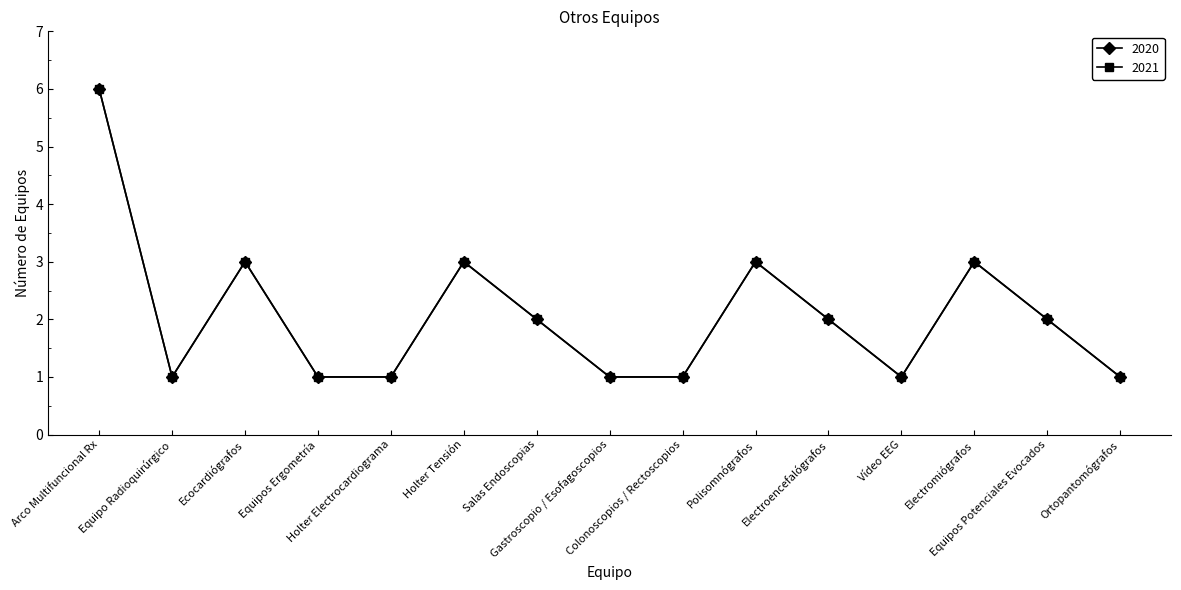

Does the chart have visible grid lines?

No